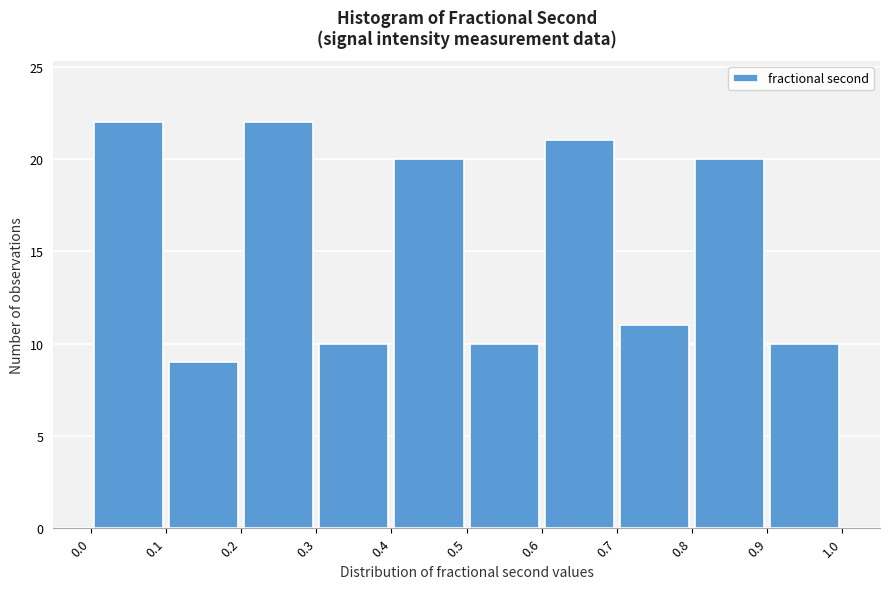

Reading left to right, transcribe this chart: for each bar, give the range it covers on the x-axis and its height. The values are not printed on the chart, so give them approximately, as read against the axis.

0.0 to 0.1: 22
0.1 to 0.2: 9
0.2 to 0.3: 22
0.3 to 0.4: 10
0.4 to 0.5: 20
0.5 to 0.6: 10
0.6 to 0.7: 21
0.7 to 0.8: 11
0.8 to 0.9: 20
0.9 to 1.0: 10